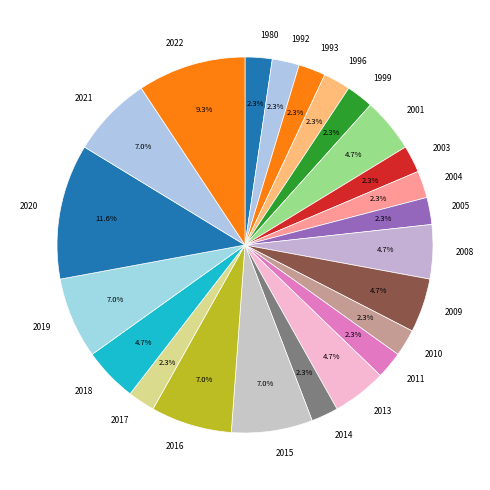

To the nearest percent, what percentage of the pie is 1996?

2%